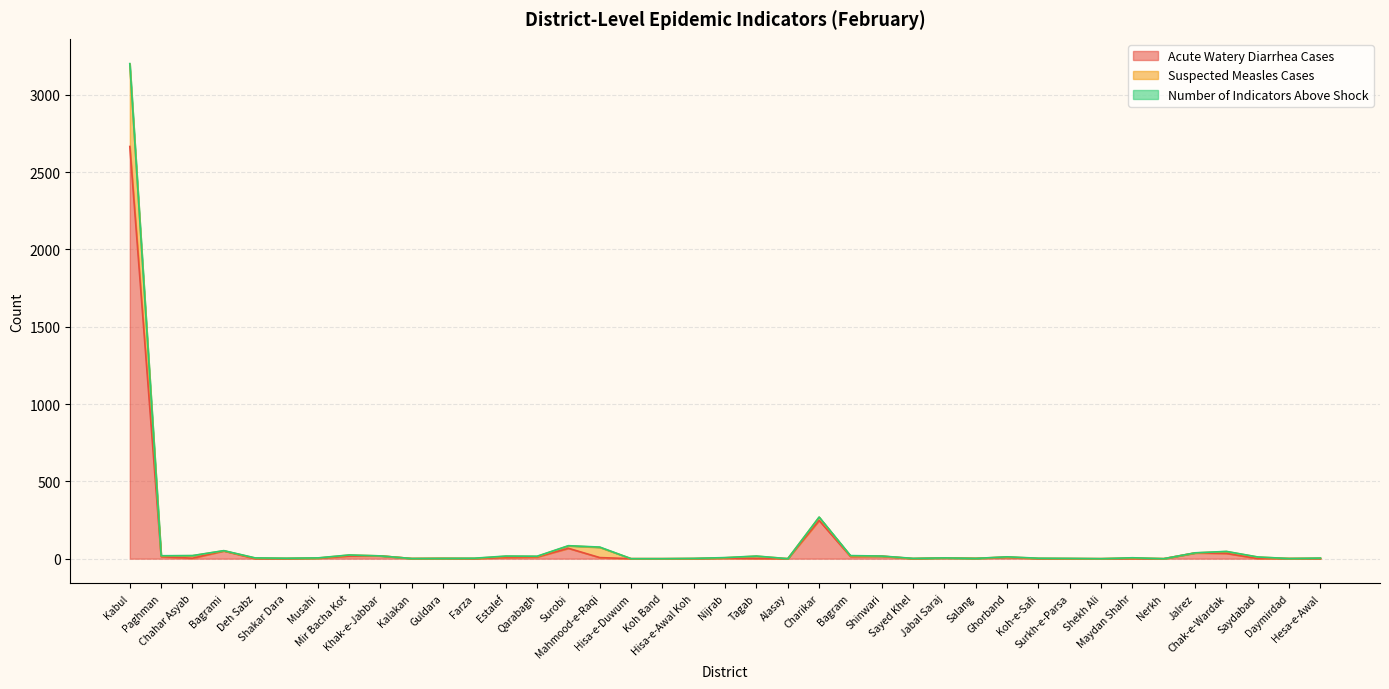

What is the highest value of the Acute Watery Diarrhea Cases series?

2665